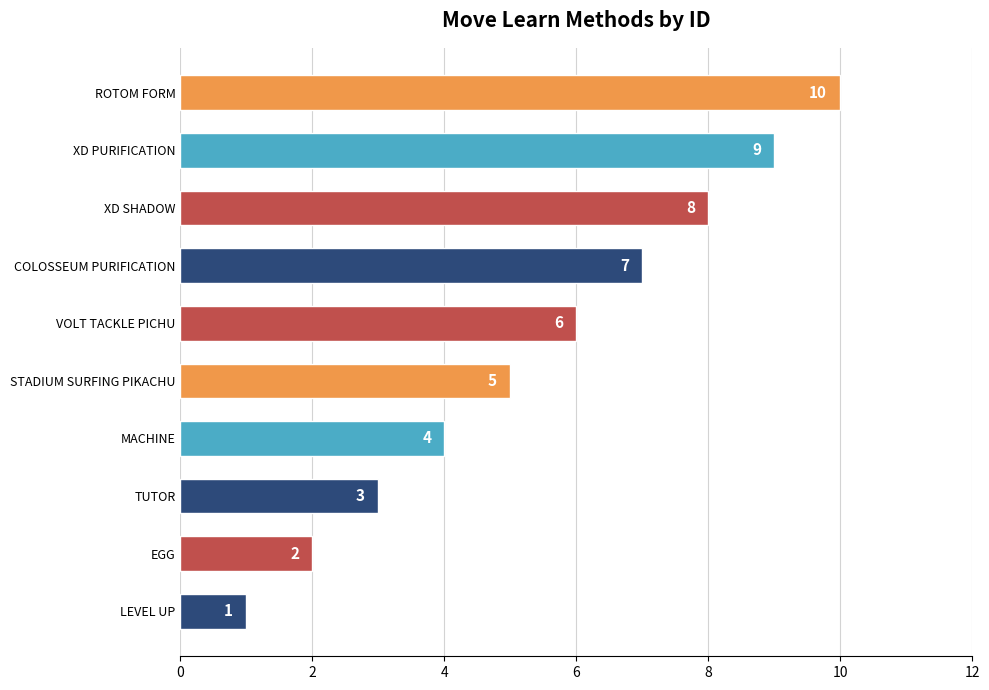

How many values are below 6?

5